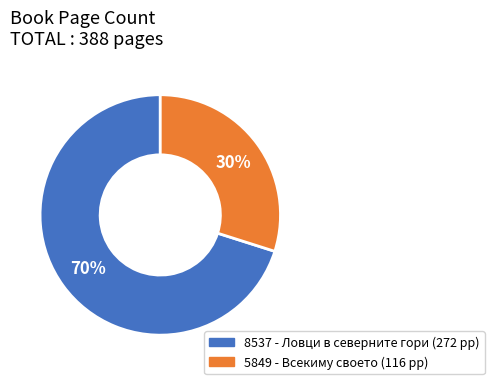

How many slices are in this pie chart?

2